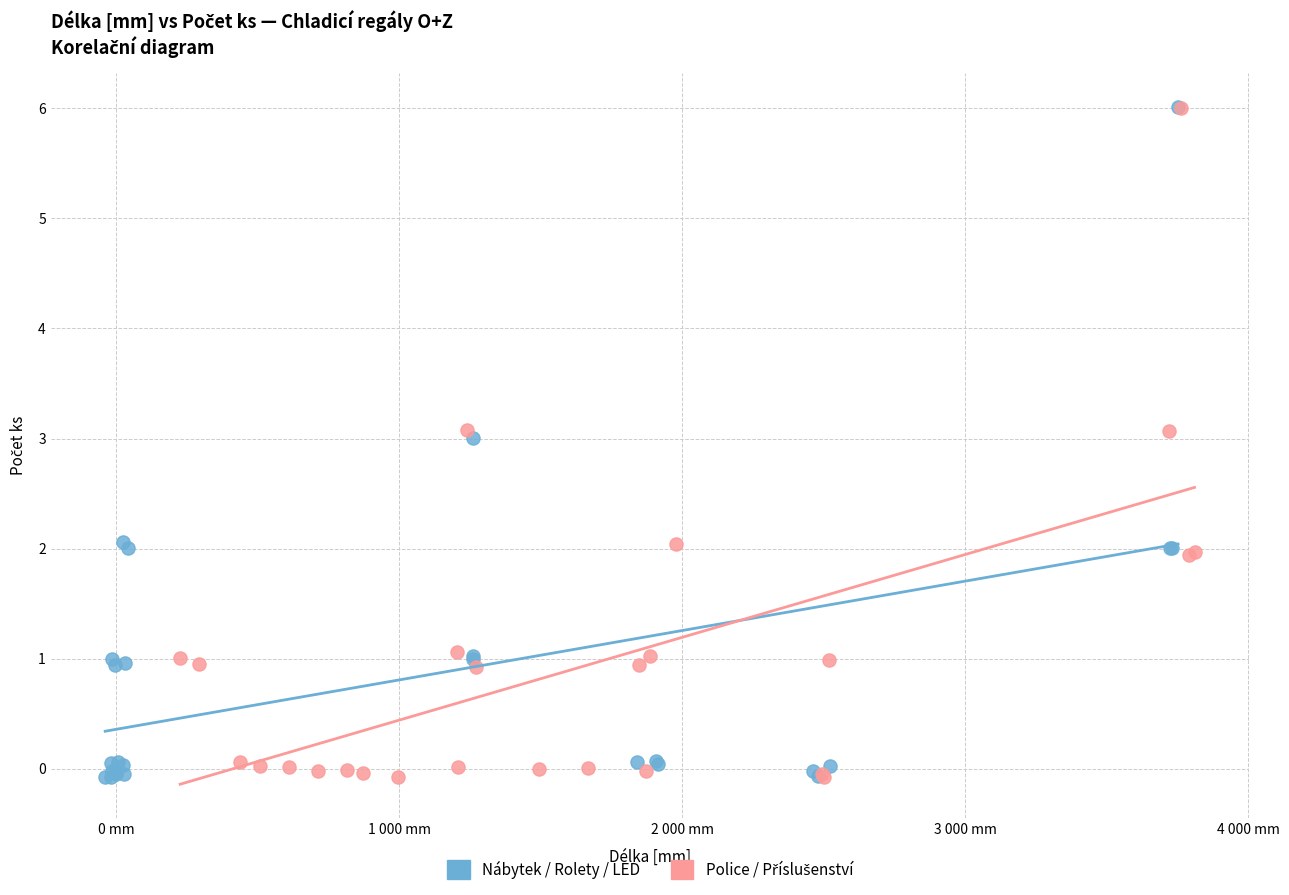

Which series has the largest Y range (max minus min)?

Nábytek / Rolety / LED